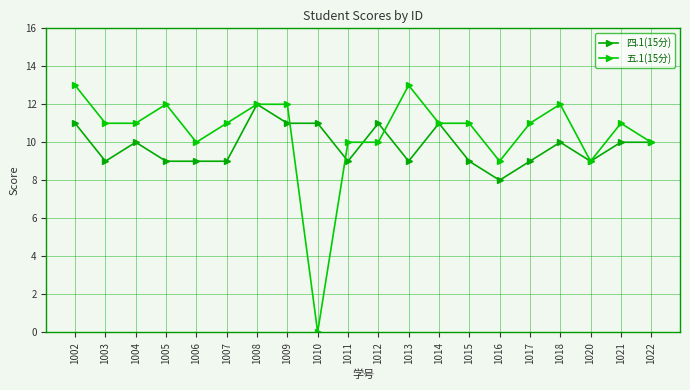

At which category is the sum across all series the highest?

1002